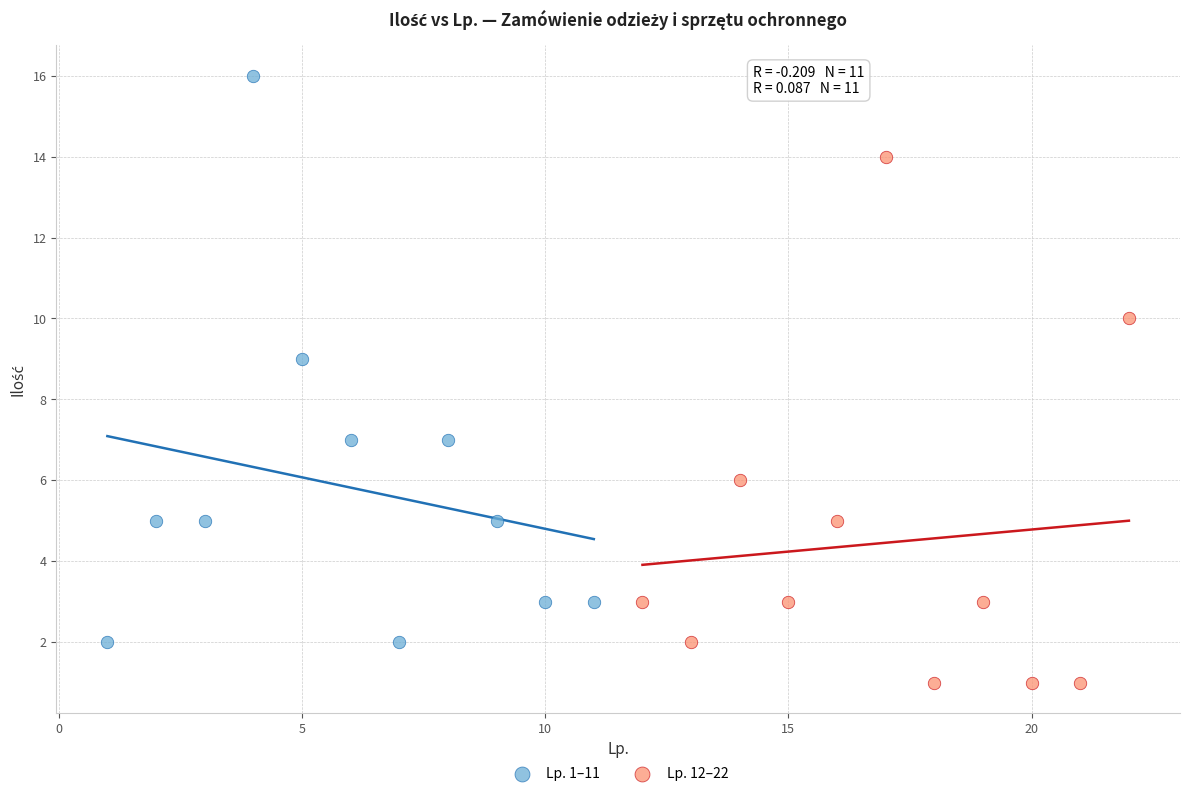

Which series reaches the maximum Y coordinate?

Lp. 1–11